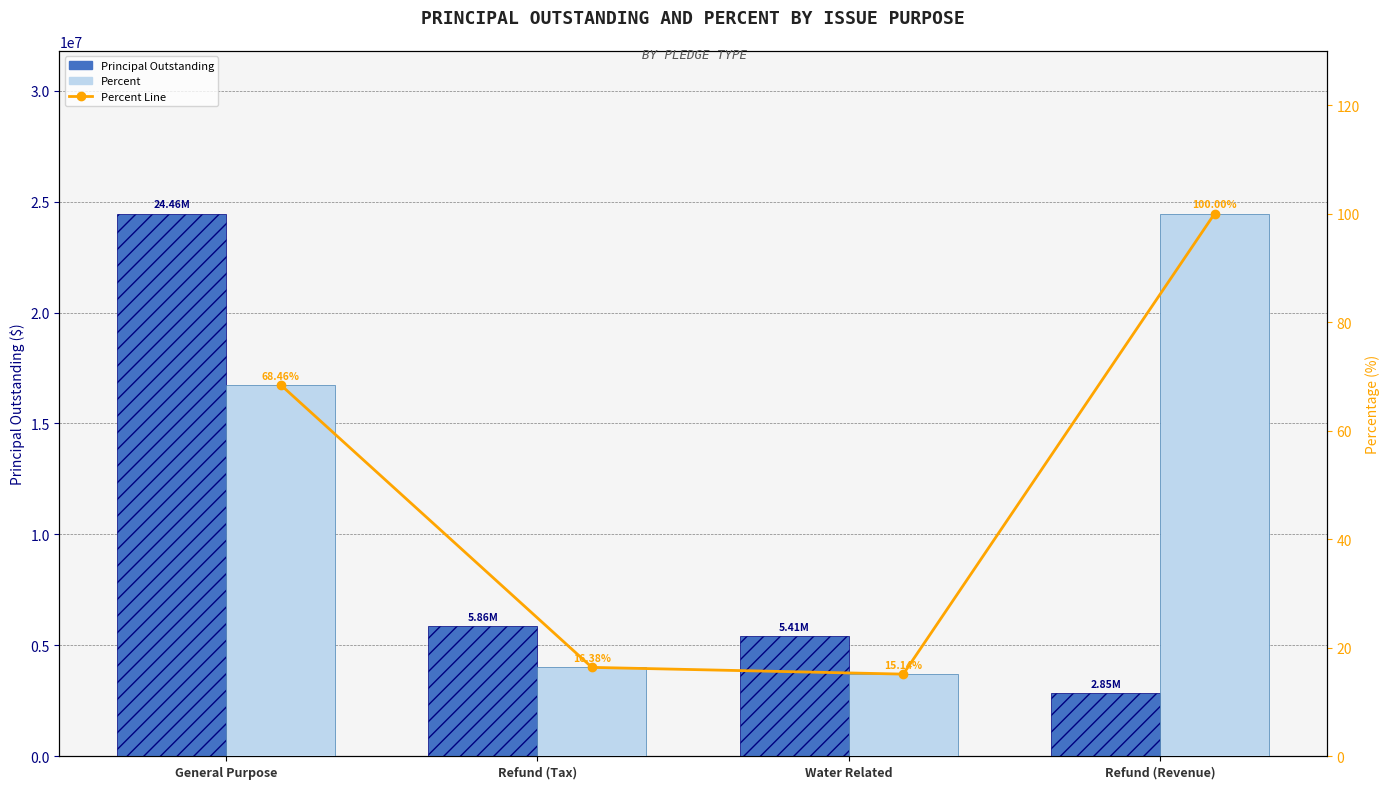

At which category is the sum across all series the highest?

General Purpose